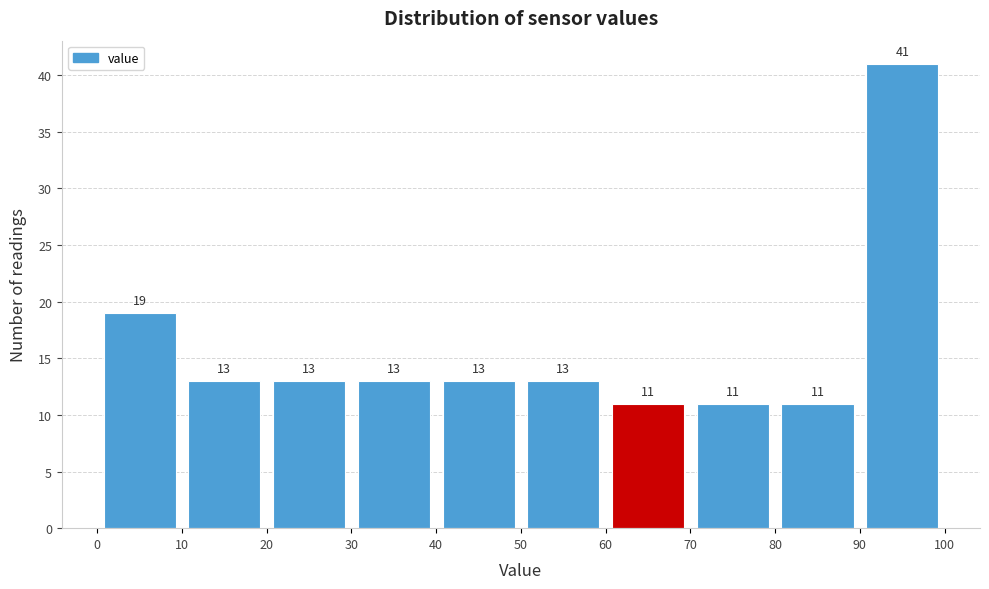

What is the height of the bar covering 30 to 40 on the x-axis?

13